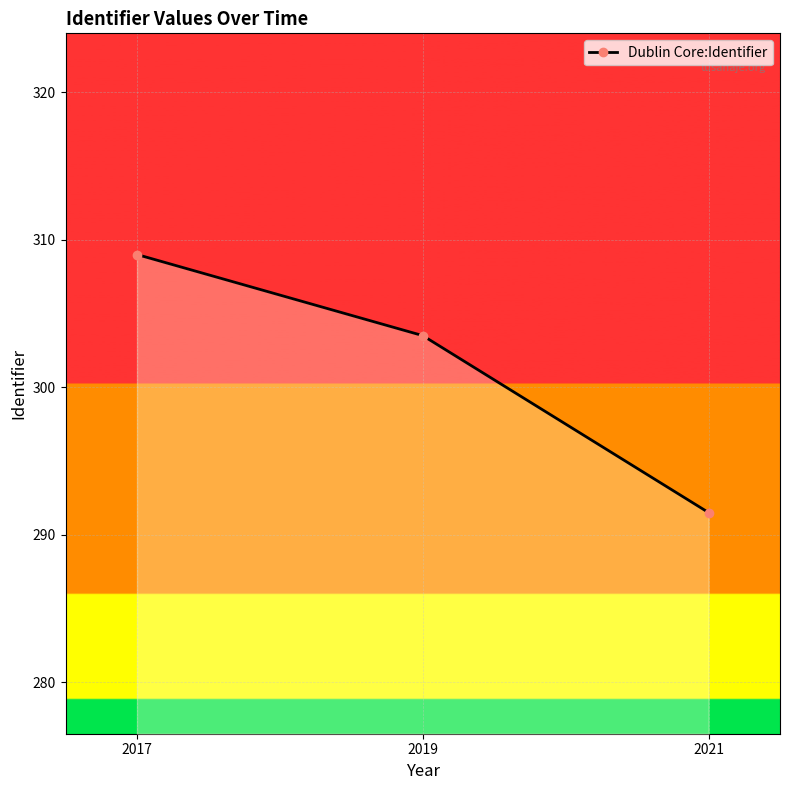

What is the change in value from 2017 to 2019?

-5.5